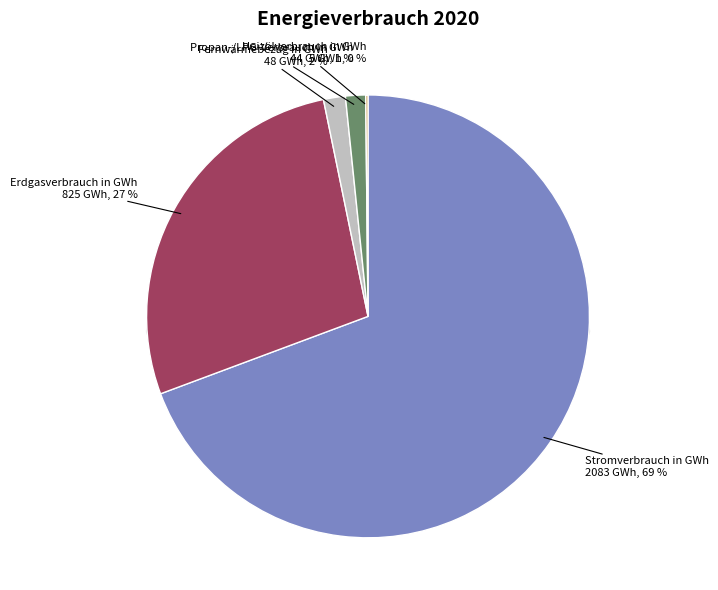

True or false: Erdgasverbrauch in GWh accounts for 35% of the total.

False